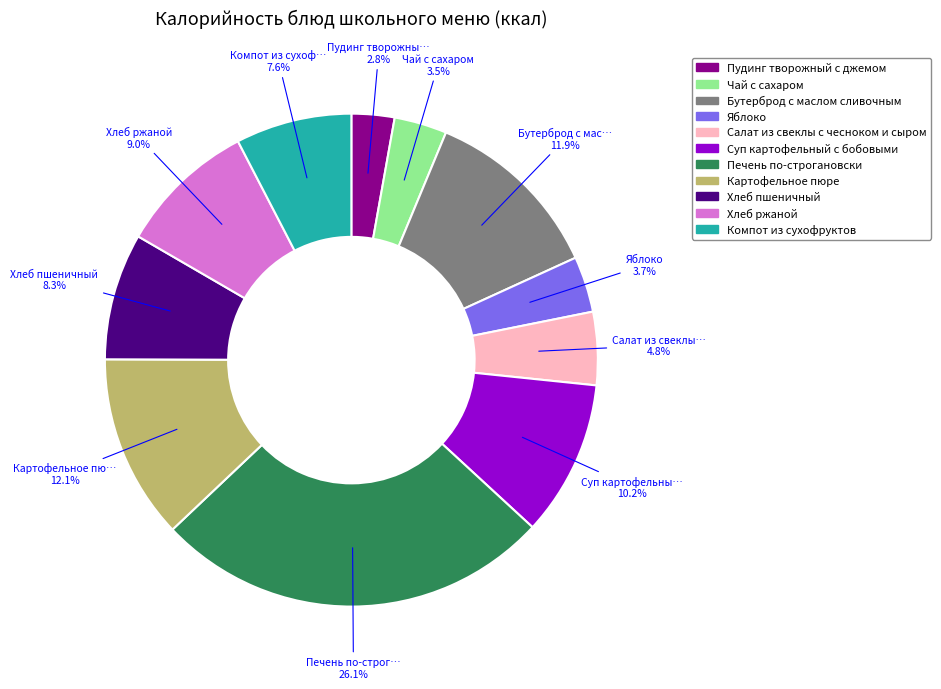

Count the number of slices in the pie.

11